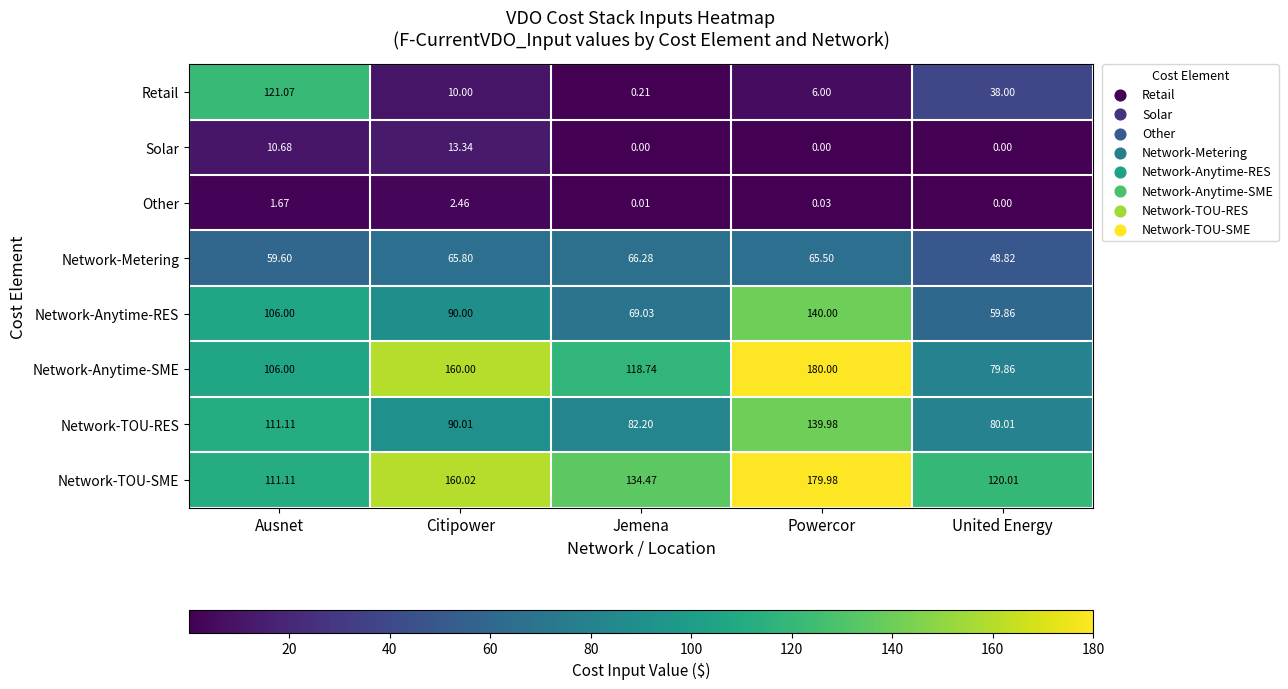

At which category is the sum across all series the highest?

Powercor